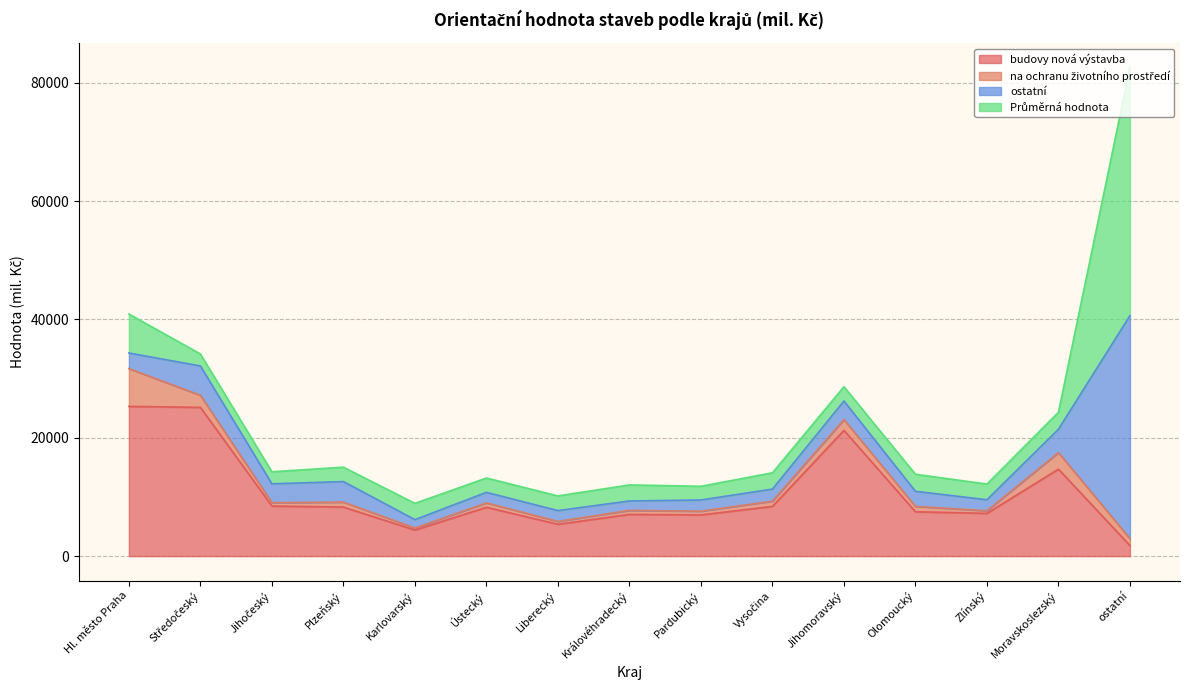

Is the value of Průměrná hodnota at Moravskoslezský greater than the value of budovy nová výstavba at Ústecký?

No